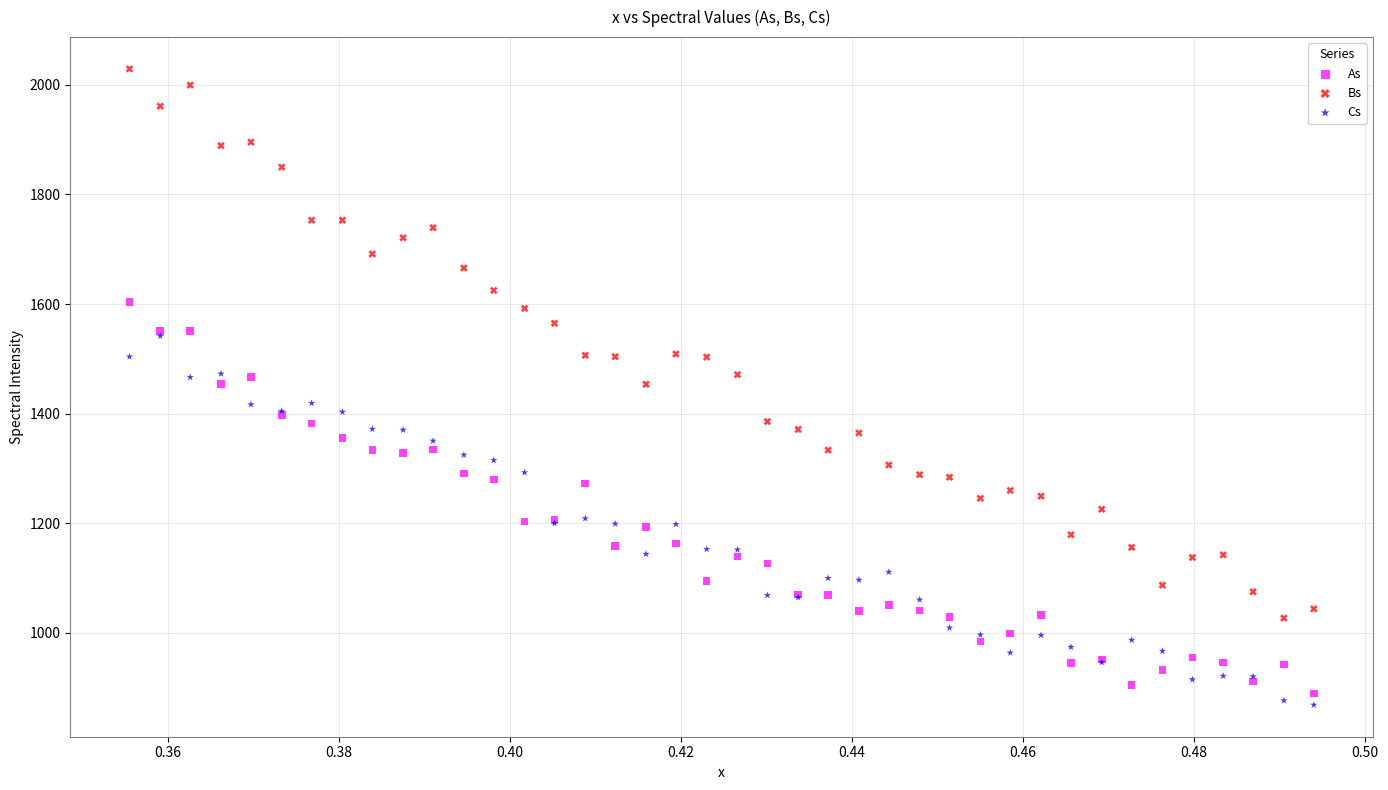

Which series has the widest spread of Y values?

Bs